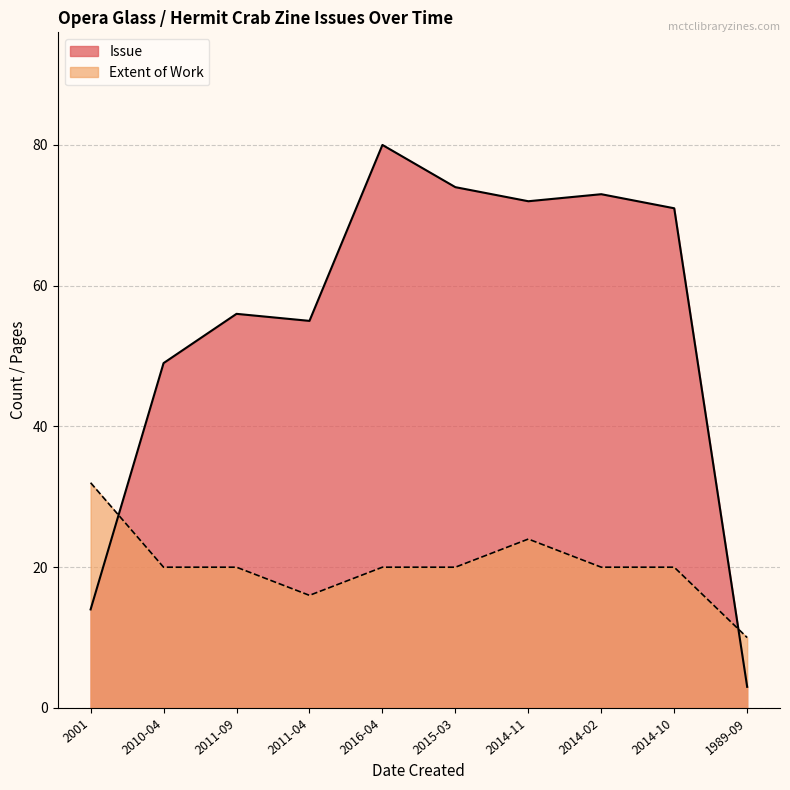

What value does the Issue series have at 2011-04, to the nearest 5?

55